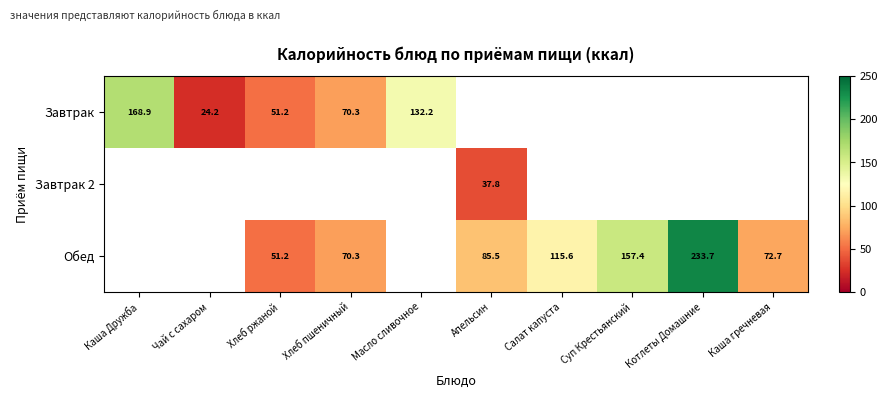

True or false: Завтрак has a value of 51.0 at Масло сливочное.

False